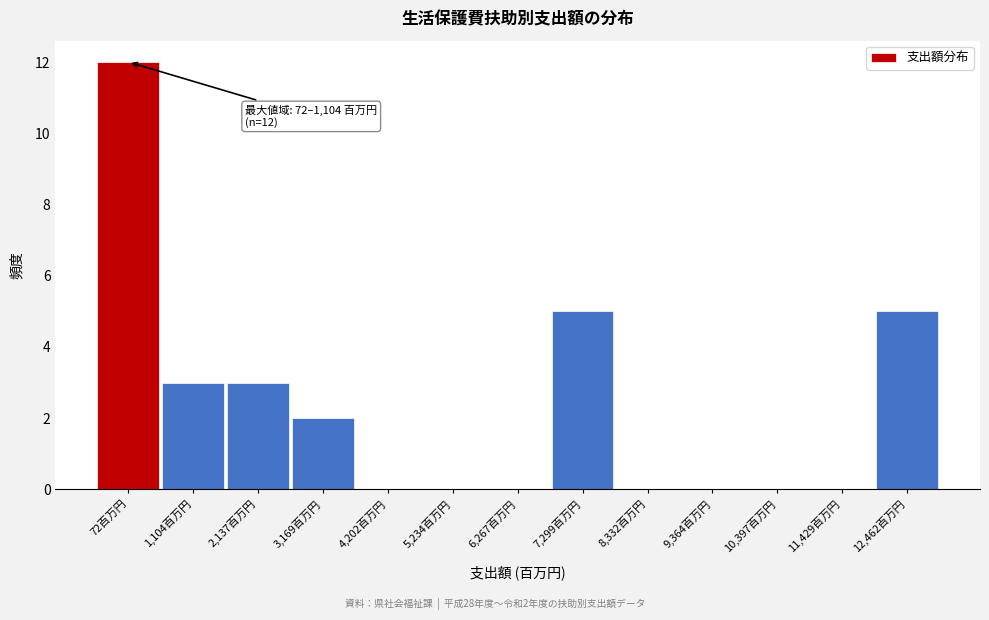

Reading left to right, extract all data points from this chart.

72百万円=12	1,104百万円=3	2,137百万円=3	3,169百万円=2	4,202百万円=0	5,234百万円=0	6,267百万円=0	7,299百万円=5	8,332百万円=0	9,364百万円=0	10,397百万円=0	11,429百万円=0	12,462百万円=5